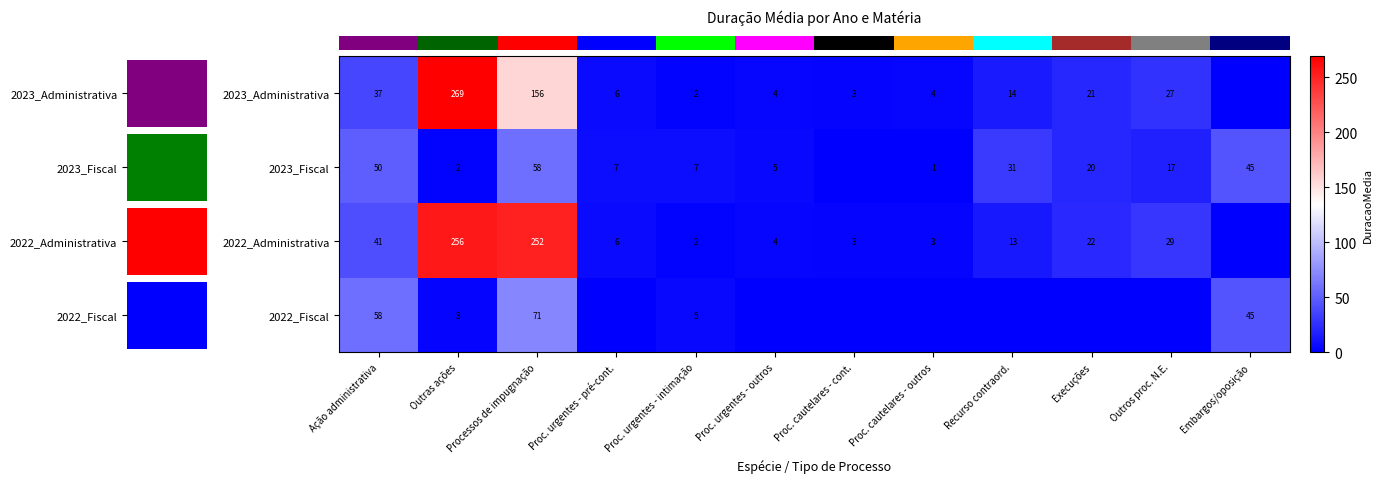

What is the difference between the highest and lowest values at Processos de impugnação?

194